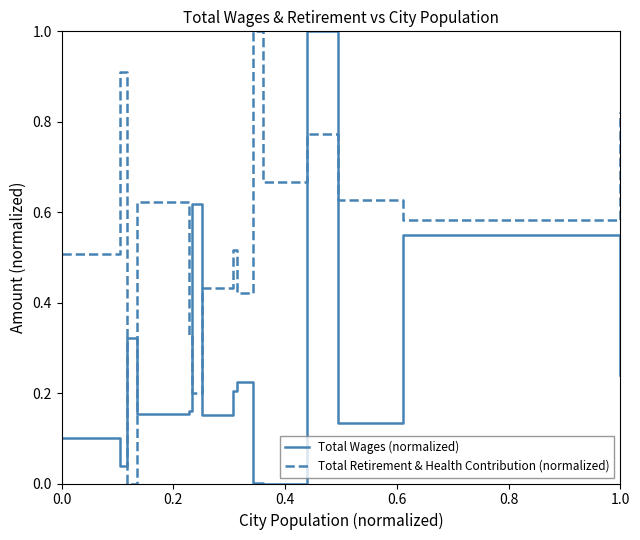

True or false: Total Retirement & Health Contribution (normalized) has more than 2 interior local peaks.

True